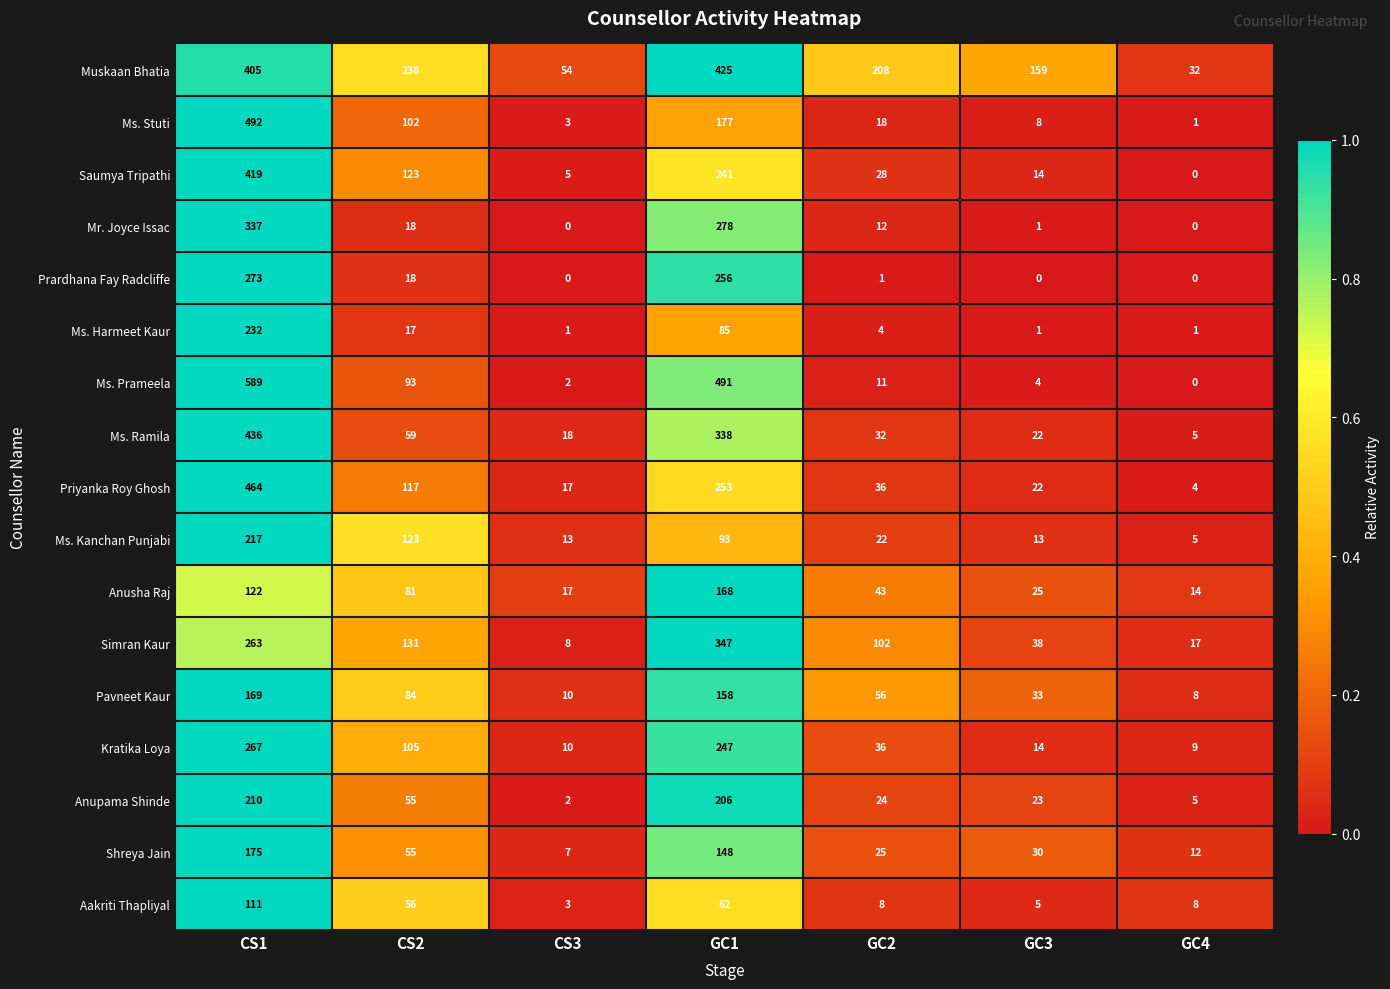

What is the maximum value for Saumya Tripathi?

419